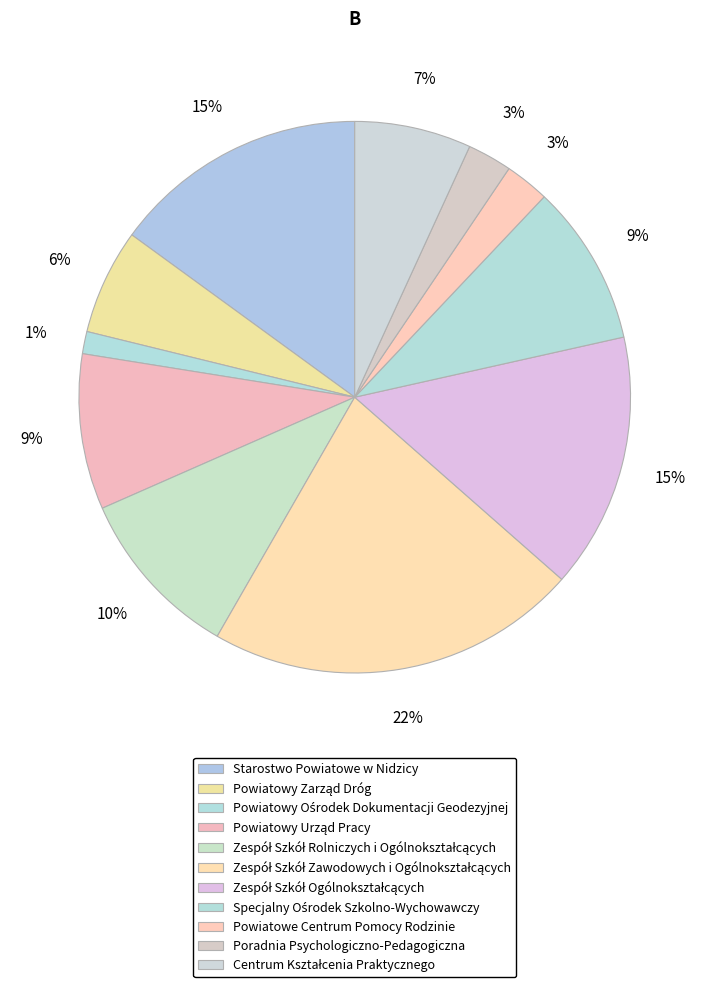

Rank the categories by value from highest to lowest.

Zespół Szkół Zawodowych i Ogólnokształcących, Starostwo Powiatowe w Nidzicy, Zespół Szkół Ogólnokształcących, Zespół Szkół Rolniczych i Ogólnokształcących, Specjalny Ośrodek Szkolno-Wychowawczy, Powiatowy Urząd Pracy, Centrum Kształcenia Praktycznego, Powiatowy Zarząd Dróg, Powiatowe Centrum Pomocy Rodzinie, Poradnia Psychologiczno-Pedagogiczna, Powiatowy Ośrodek Dokumentacji Geodezyjnej